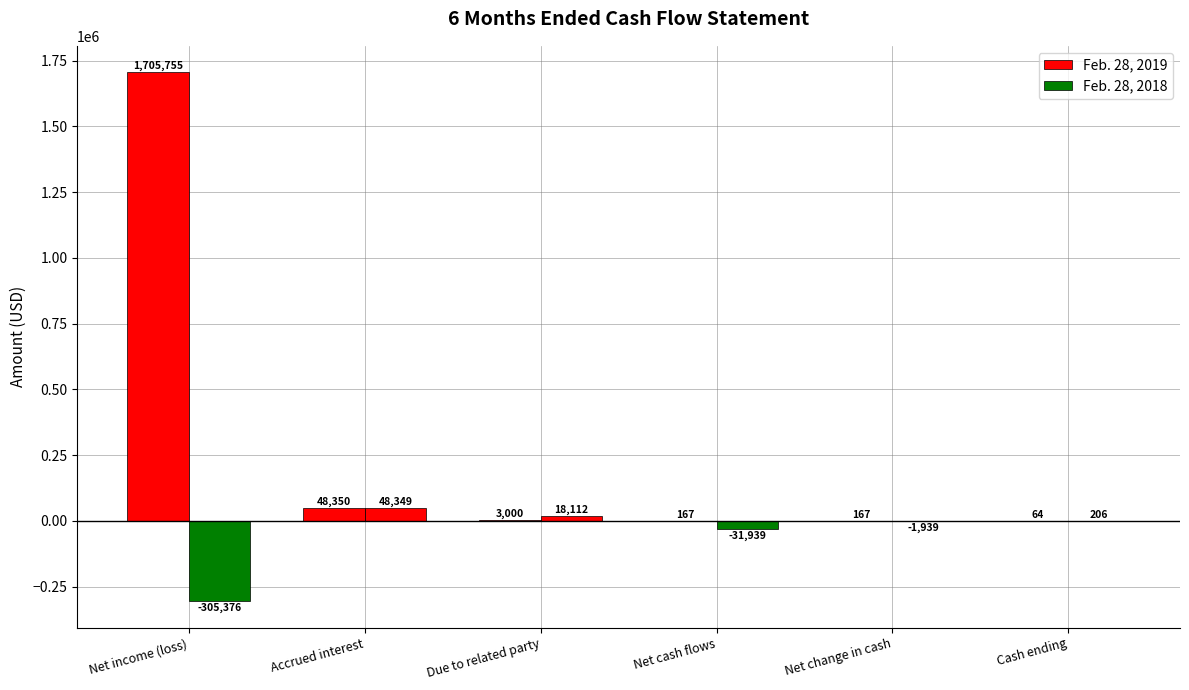

How many groups of bars are there?

6